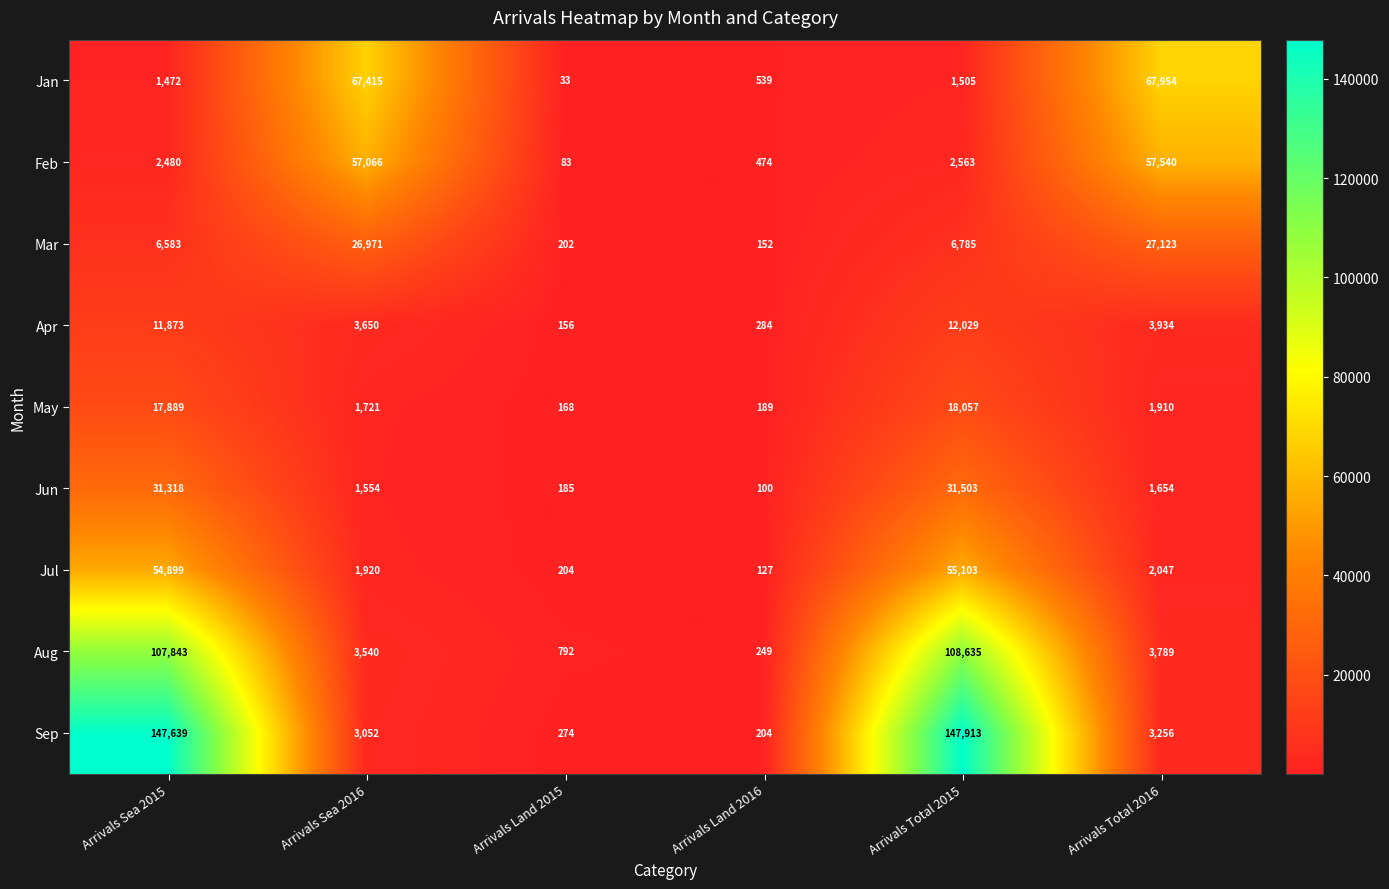

List the series in order of their peak value, lowest first.

Apr, May, Mar, Jun, Jul, Feb, Jan, Aug, Sep